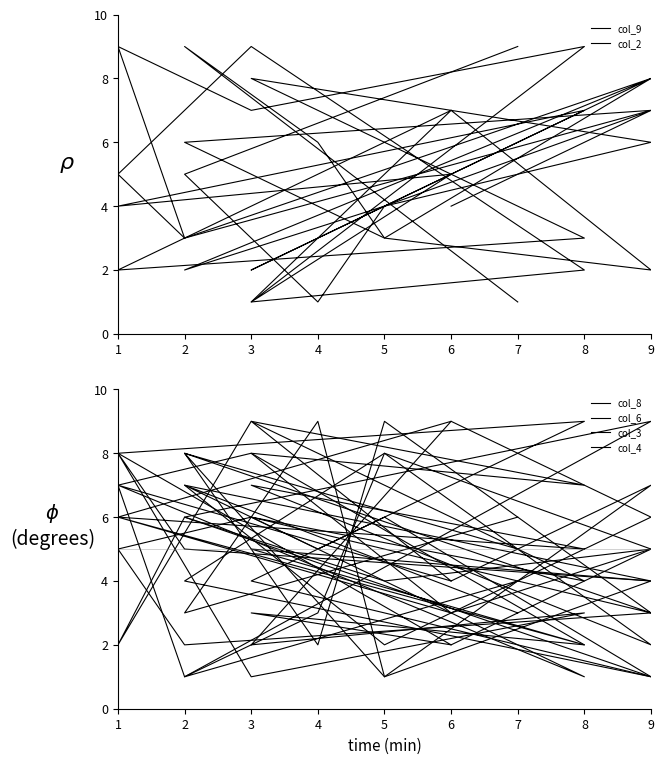

Rank the series at 3 from highest to lowest value.

col_2, col_4, col_8, col_9, col_6, col_3